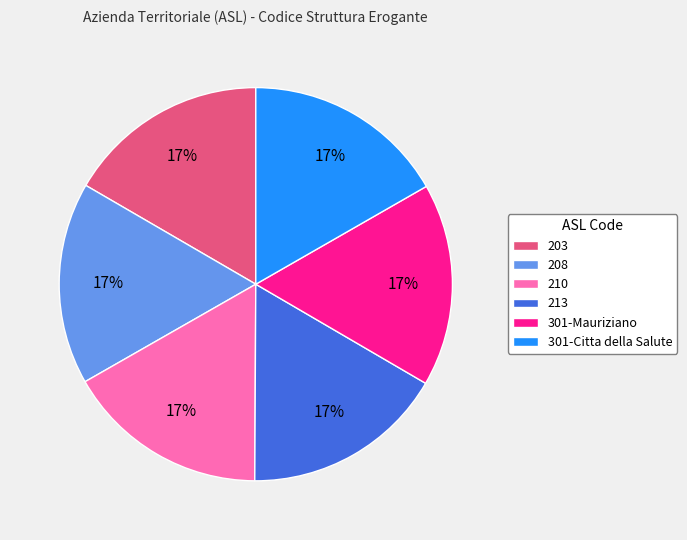

True or false: 210 accounts for 26% of the total.

False